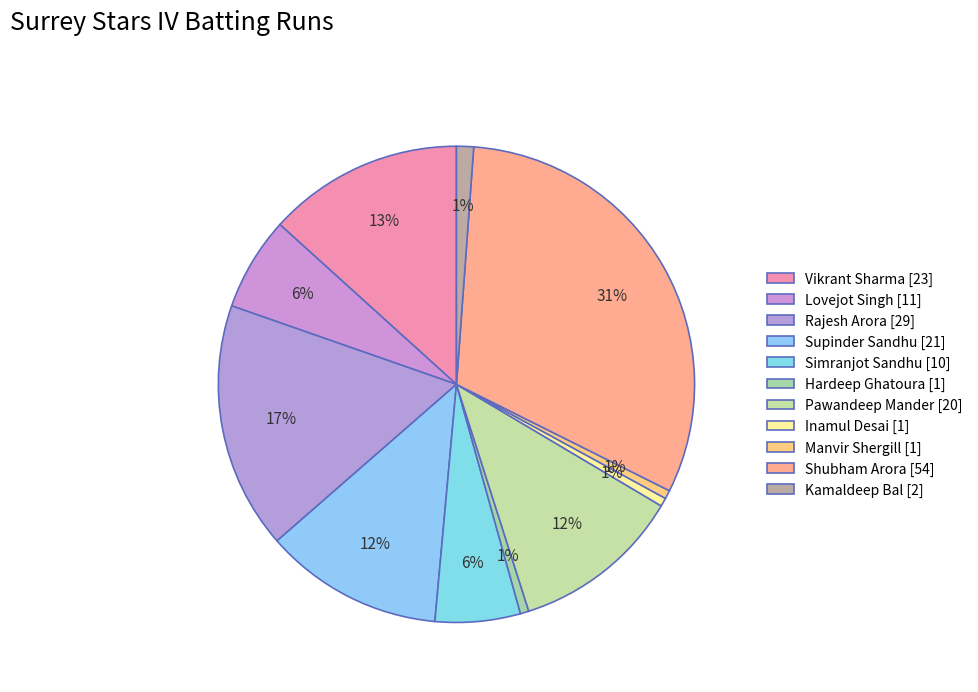

The Shubham Arora slice represents 31% of the pie. True or false?

True